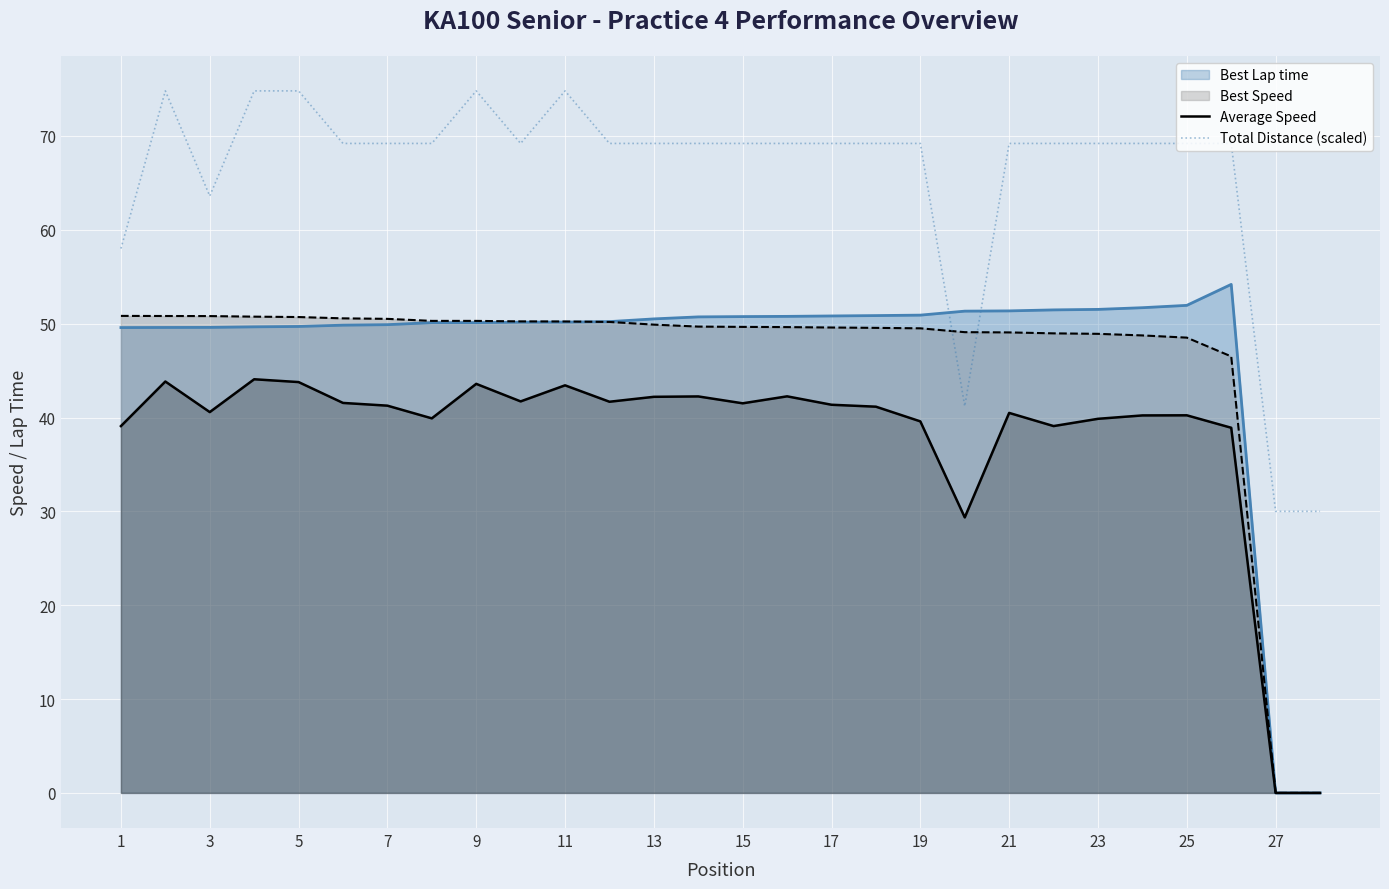

Which series has the largest total across all categories?

Total Distance (scaled)